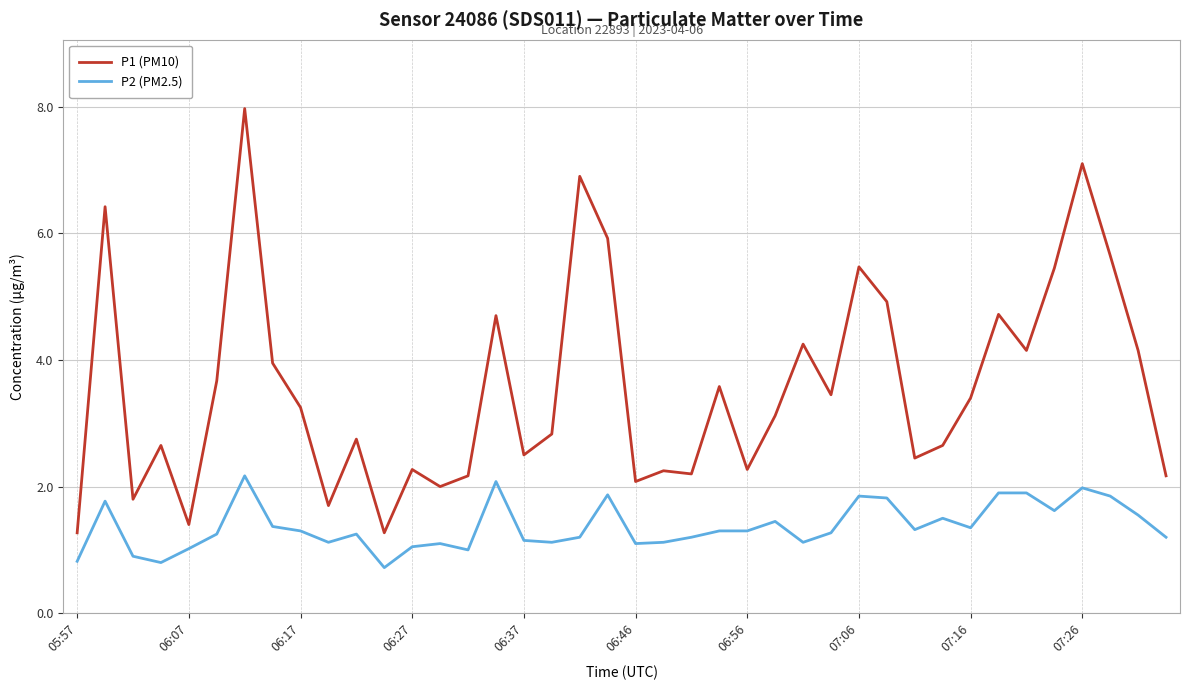

Which series has the largest total across all categories?

P1 (PM10)